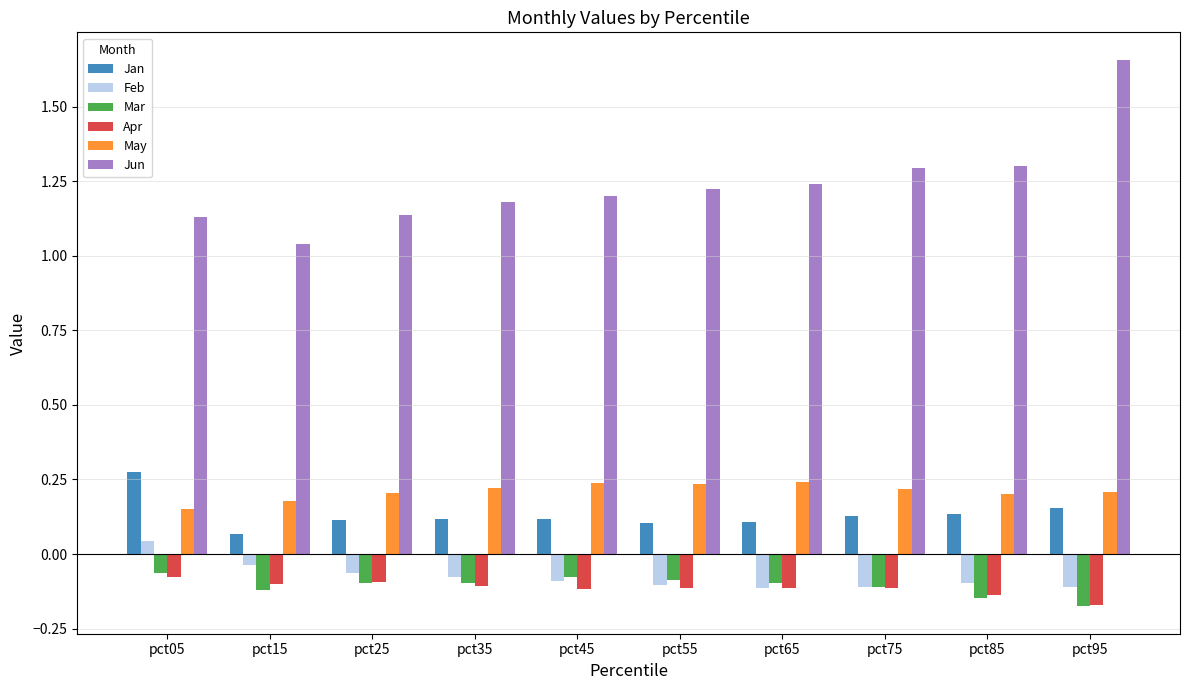

What is the difference between the maximum and minimum values in the Jun series?

0.6